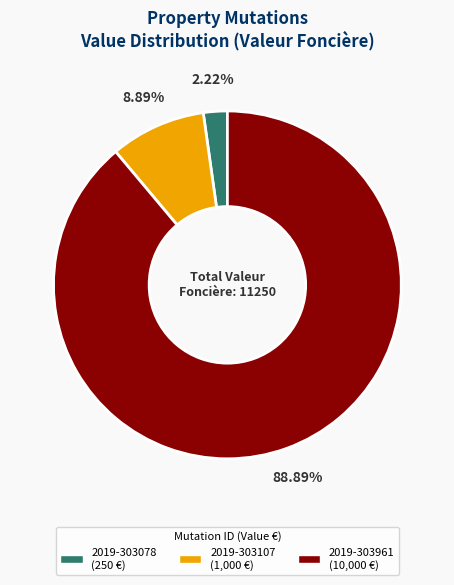

Count the number of slices in the pie.

3